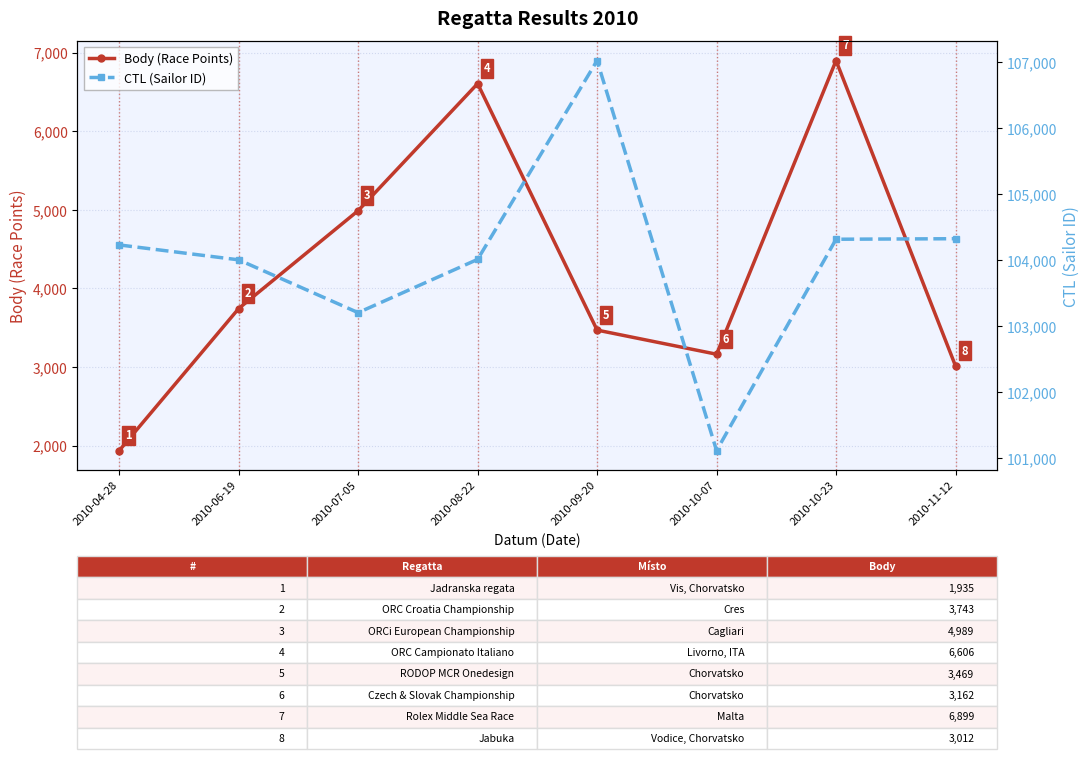

At how many categories does at least one series exceed 55458?

8